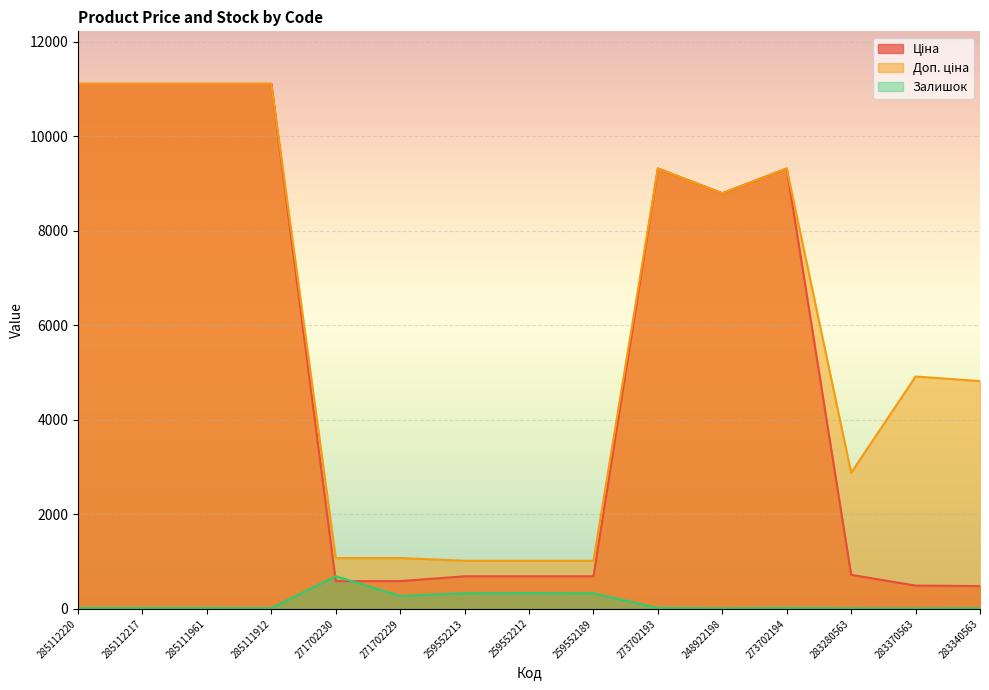

What is the label of the 10th point from the right?

271702229